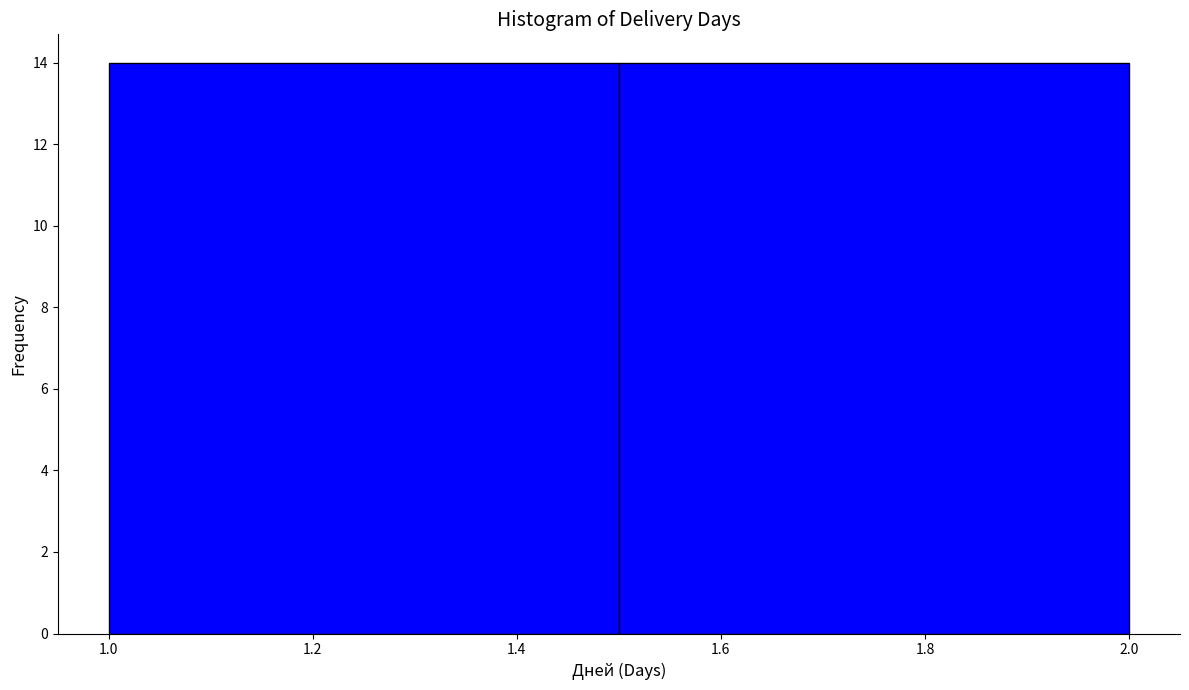

What is the height of the bar covering 1.5 to 2.0 on the x-axis? The values are not printed on the chart, so give them approximately, as read against the axis.

14